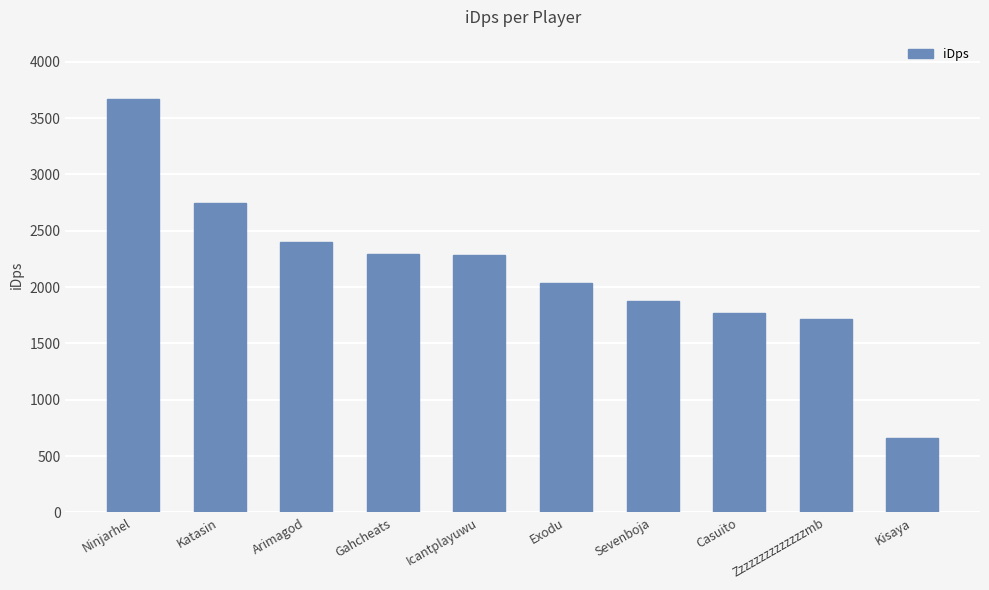

What is the difference between the values at Arimagod and Sevenboja?

527.7